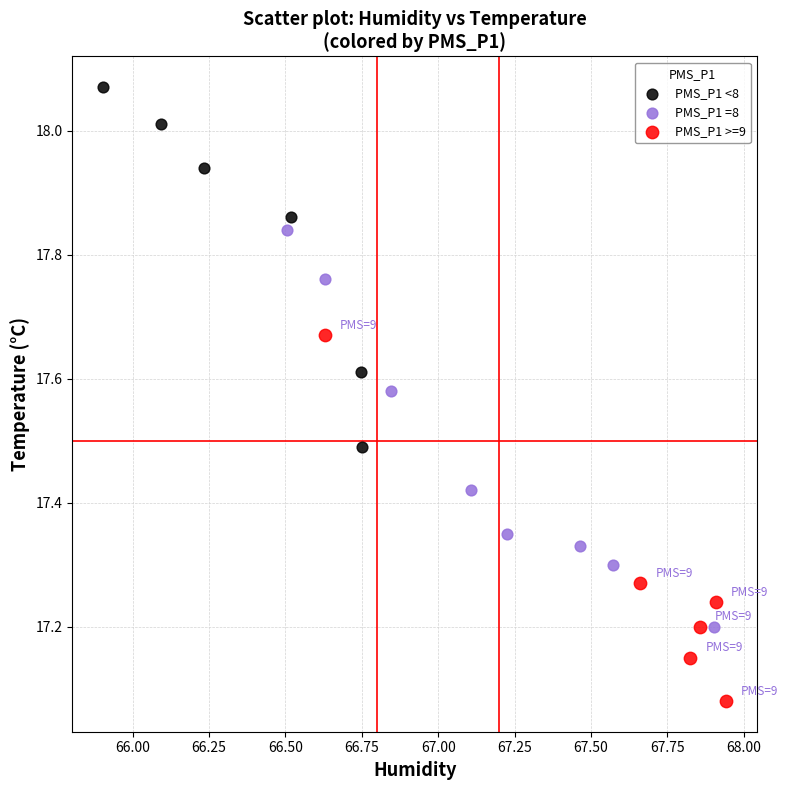

Which series reaches the maximum Y coordinate?

PMS_P1 <8